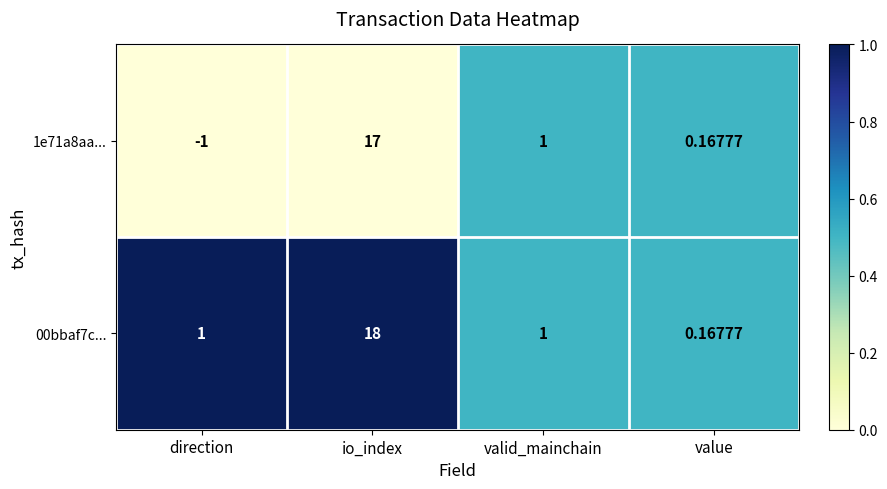

Which series has the widest spread of values?

1e71a8aa...